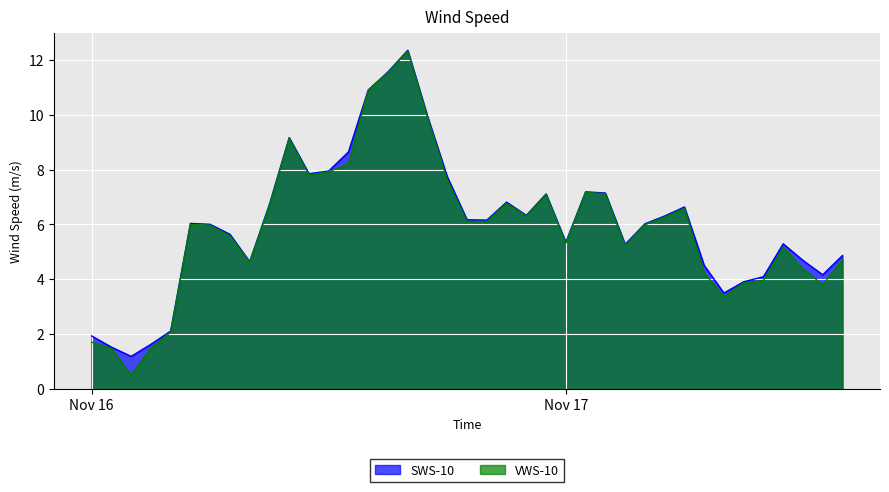

What is the maximum value shown in the chart?

12.4